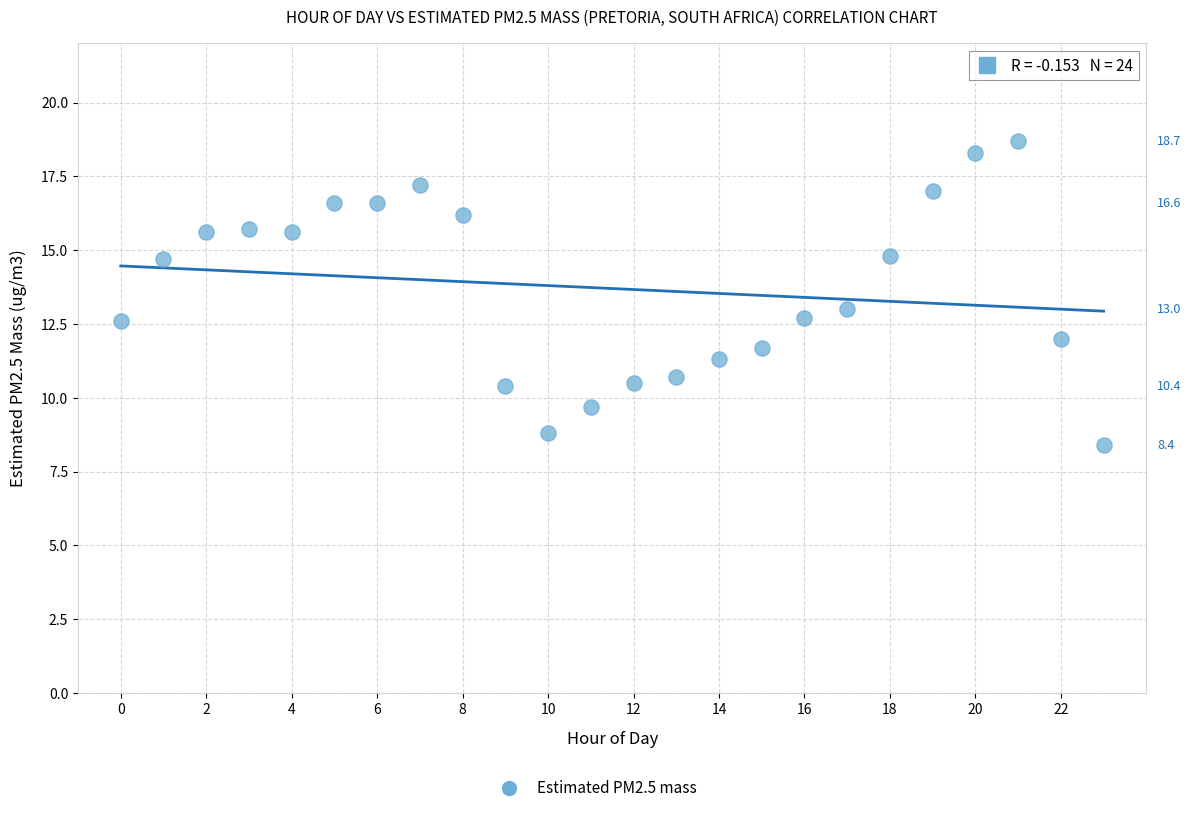

What is the range of Y values (max minus min)?

10.3